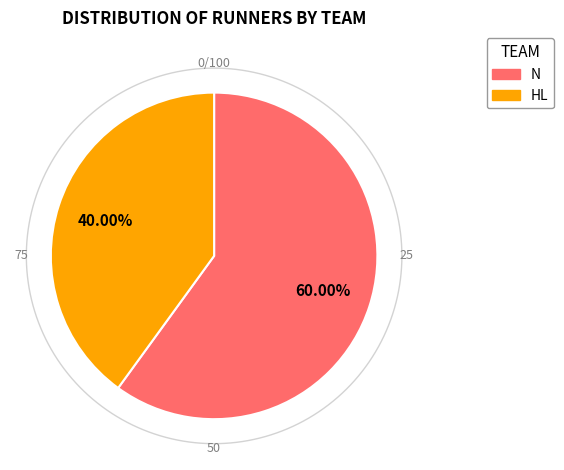

True or false: N accounts for 60% of the total.

True